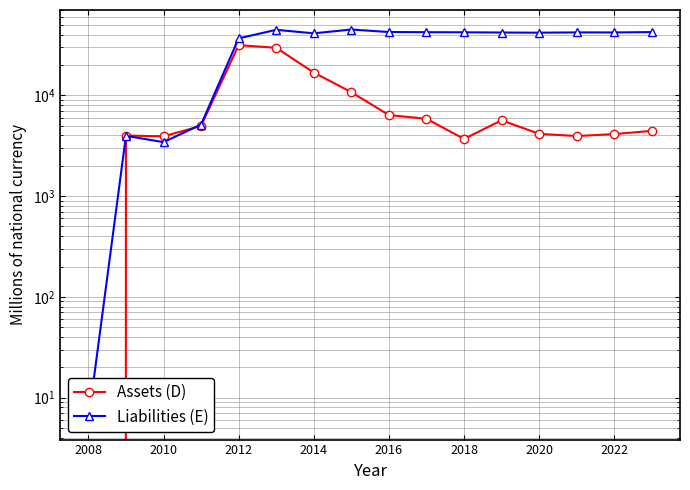

In Liabilities (E), how many points are lower than both neighbors (excluding endpoints)?

4